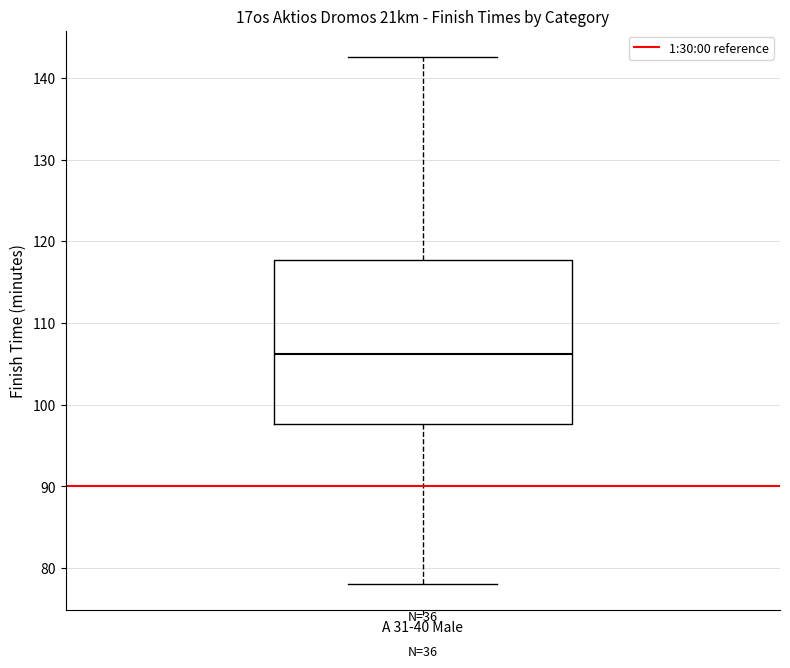

Transcribe this box plot: give where the median line is, the range the box spans, and where the two whiskers end, as read against the y-axis. The values are not printed on the chart, so give them approximately, as read against the axis.

median 106, box 98 to 118, whiskers 78 to 143